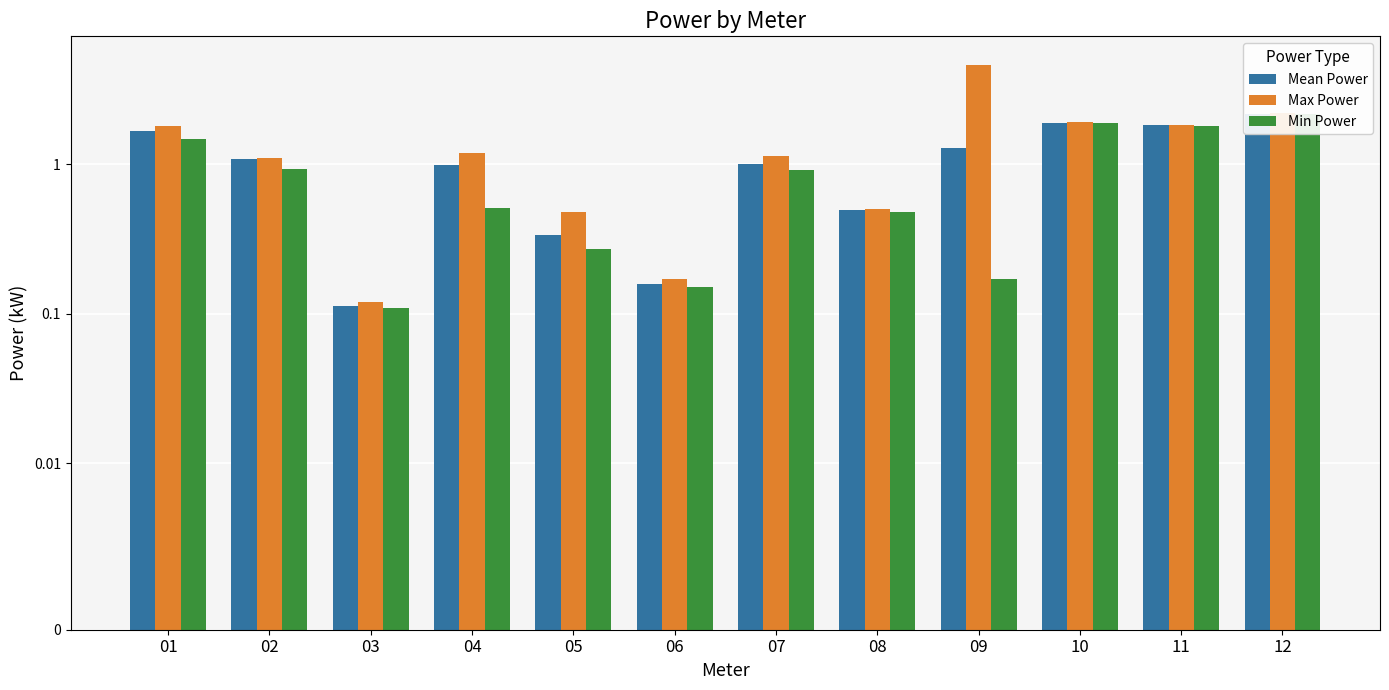

At which category is the sum across all series the highest?

12